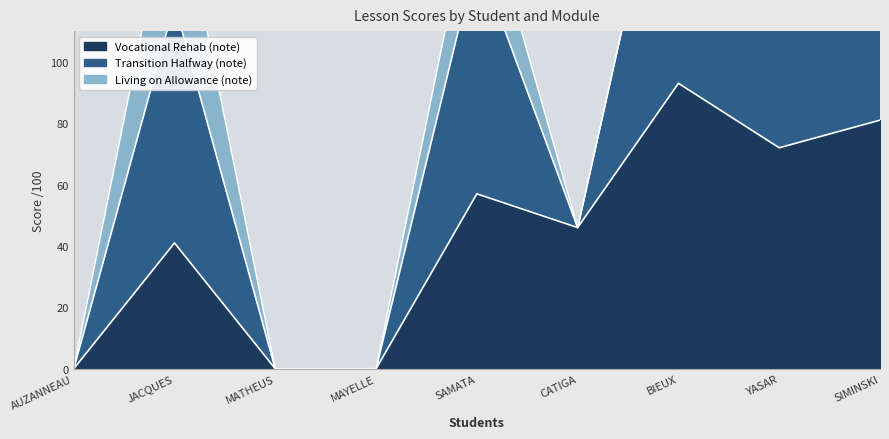

Where is Vocational Rehab (note) nearest to the value 46?

CATIGA